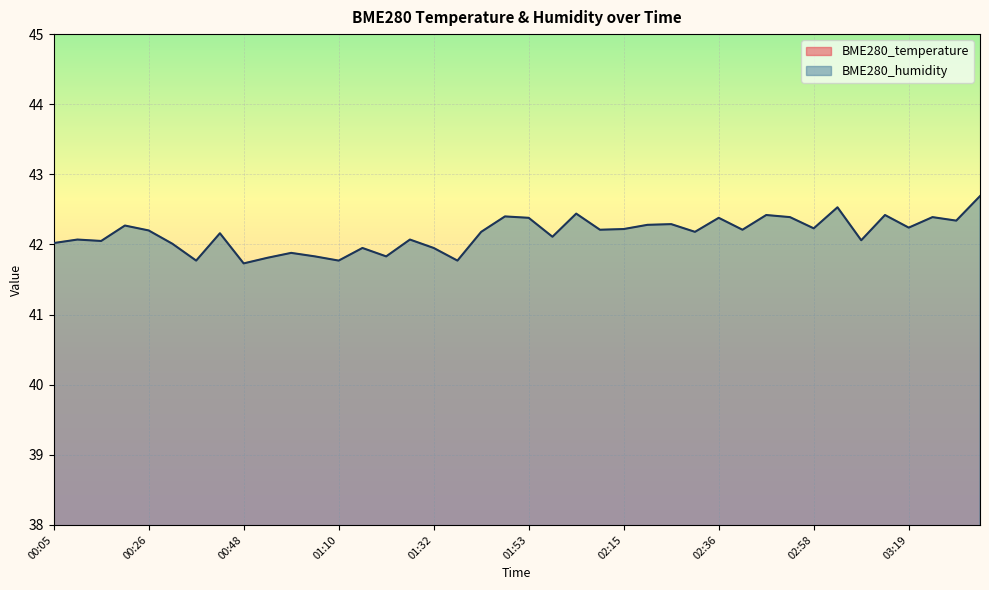

Reading left to right, transcribe all the data shown in this chart.

BME280_temperature: 00:05=24.6	00:10=24.6	00:15=24.6	00:21=24.6	00:26=24.6	00:32=24.6	00:37=24.6	00:43=24.6	00:48=24.5	00:53=24.5	00:59=24.5	01:04=24.5	01:10=24.5	01:15=24.5	01:21=24.5	01:26=24.5	01:32=24.5	01:37=24.5	01:42=24.5	01:48=24.5	01:53=24.5	01:58=24.5	02:04=24.5	02:09=24.5	02:15=24.5	02:20=24.5	02:25=24.5	02:31=24.5	02:36=24.4	02:42=24.4	02:47=24.4	02:52=24.4	02:58=24.4	03:03=24.4	03:08=24.4	03:14=24.4	03:19=24.4	03:25=24.4	03:30=24.4	03:35=24.4
BME280_humidity: 00:05=42.0	00:10=42.1	00:15=42.0	00:21=42.3	00:26=42.2	00:32=42.0	00:37=41.8	00:43=42.2	00:48=41.7	00:53=41.8	00:59=41.9	01:04=41.8	01:10=41.8	01:15=42.0	01:21=41.8	01:26=42.1	01:32=42.0	01:37=41.8	01:42=42.2	01:48=42.4	01:53=42.4	01:58=42.1	02:04=42.4	02:09=42.2	02:15=42.2	02:20=42.3	02:25=42.3	02:31=42.2	02:36=42.4	02:42=42.2	02:47=42.4	02:52=42.4	02:58=42.2	03:03=42.5	03:08=42.1	03:14=42.4	03:19=42.2	03:25=42.4	03:30=42.3	03:35=42.7